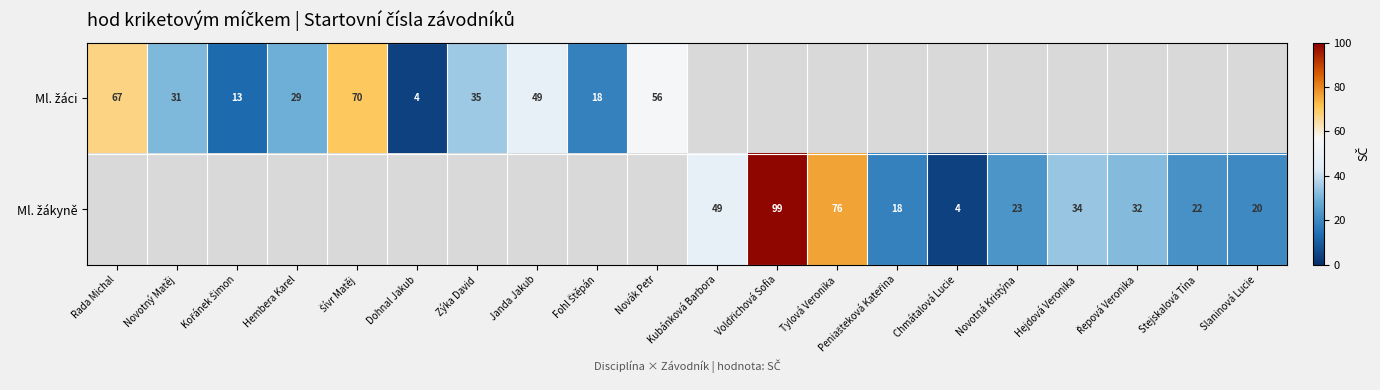

Count the number of categories in the chart.

20